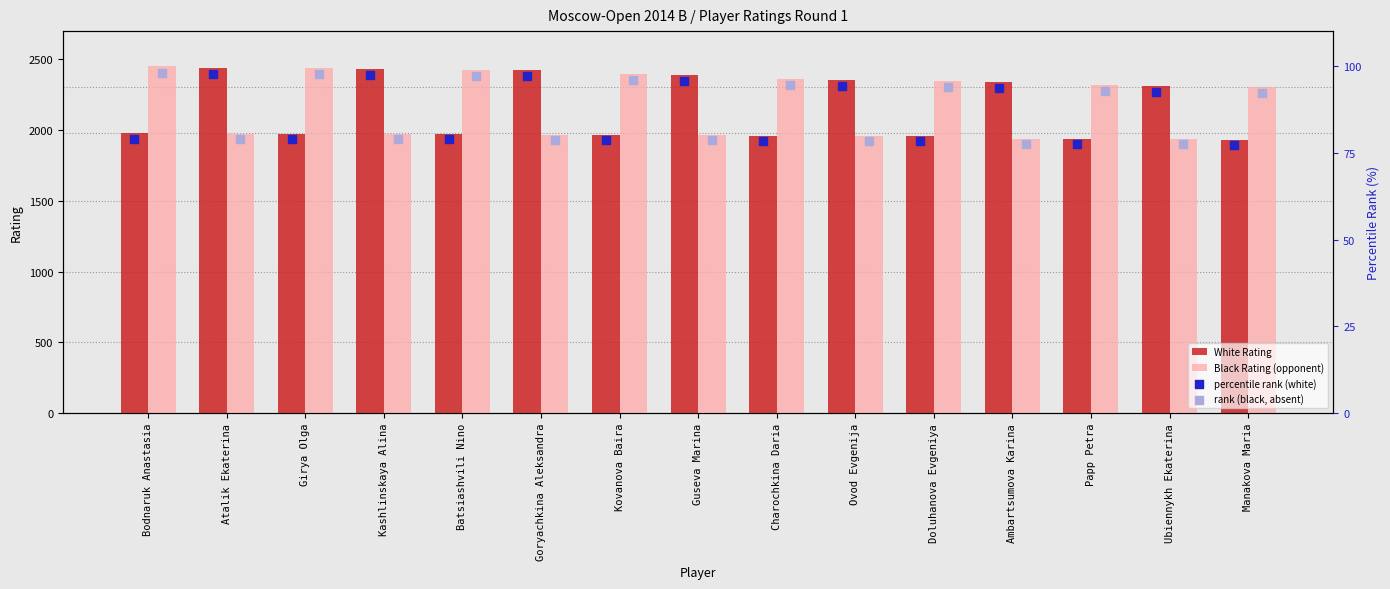

Which series reaches the maximum Y coordinate?

Black Rating (opponent)